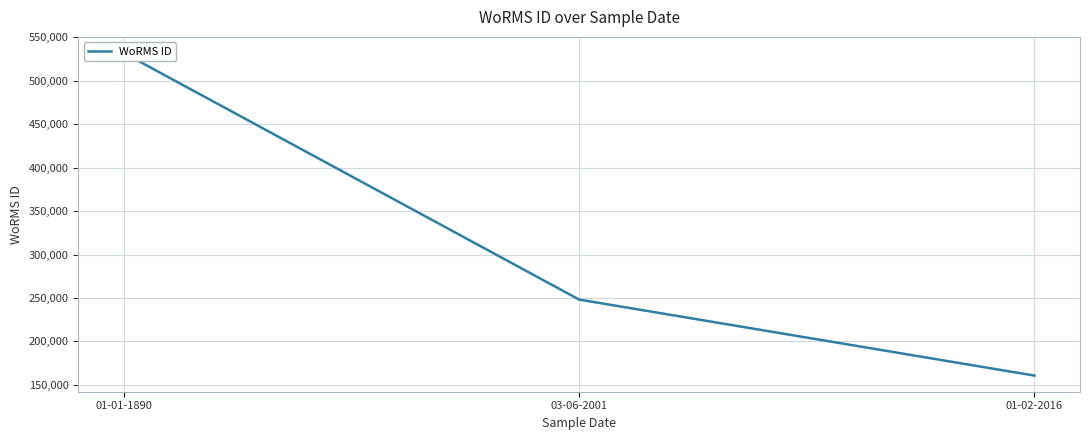

What is the label of the 3rd point from the right?

01-01-1890